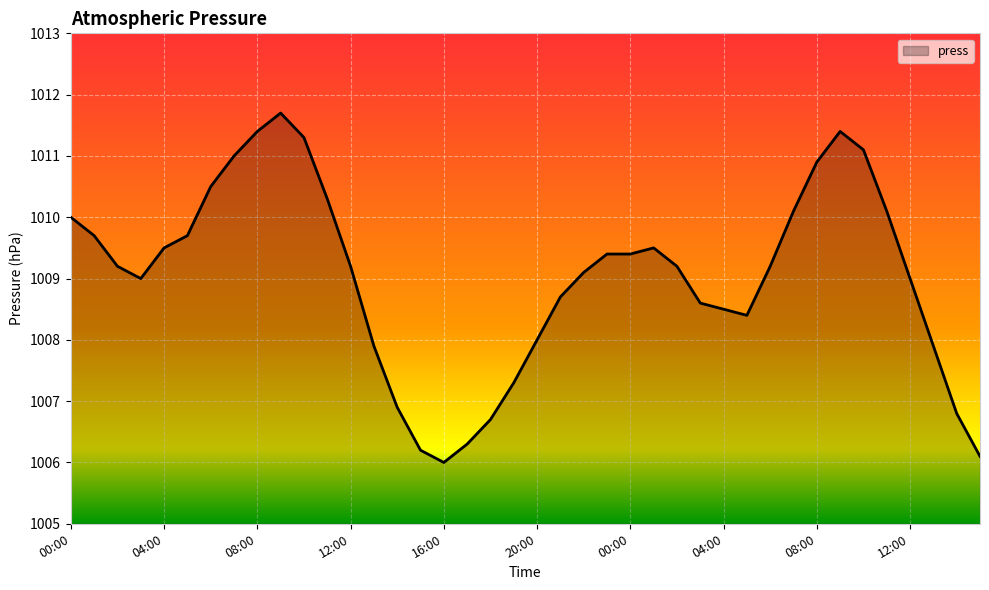

What is the sum of all values?

40361.2